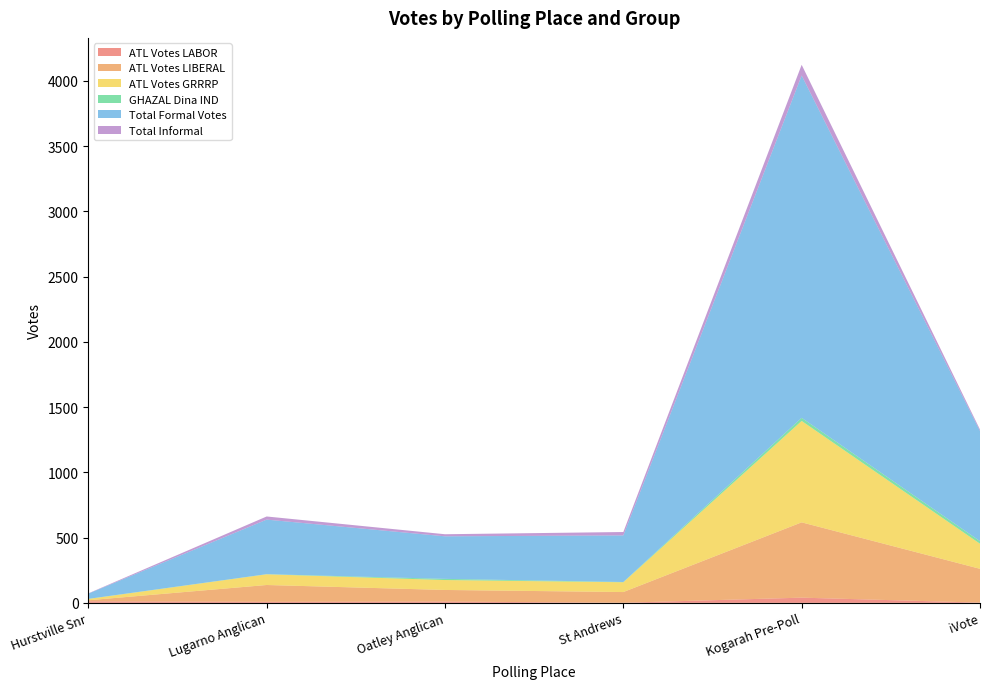

Reading left to right, list all the values displayed in this chart.

ATL Votes LABOR: 12	8	10	1	40	2
ATL Votes LIBERAL: 8	129	89	82	577	259
ATL Votes GRRRP: 10	82	76	75	777	192
GHAZAL Dina IND: 1	1	9	2	24	20
Total Formal Votes: 40	418	326	357	2623	844
Total Informal: 2	24	16	26	82	11